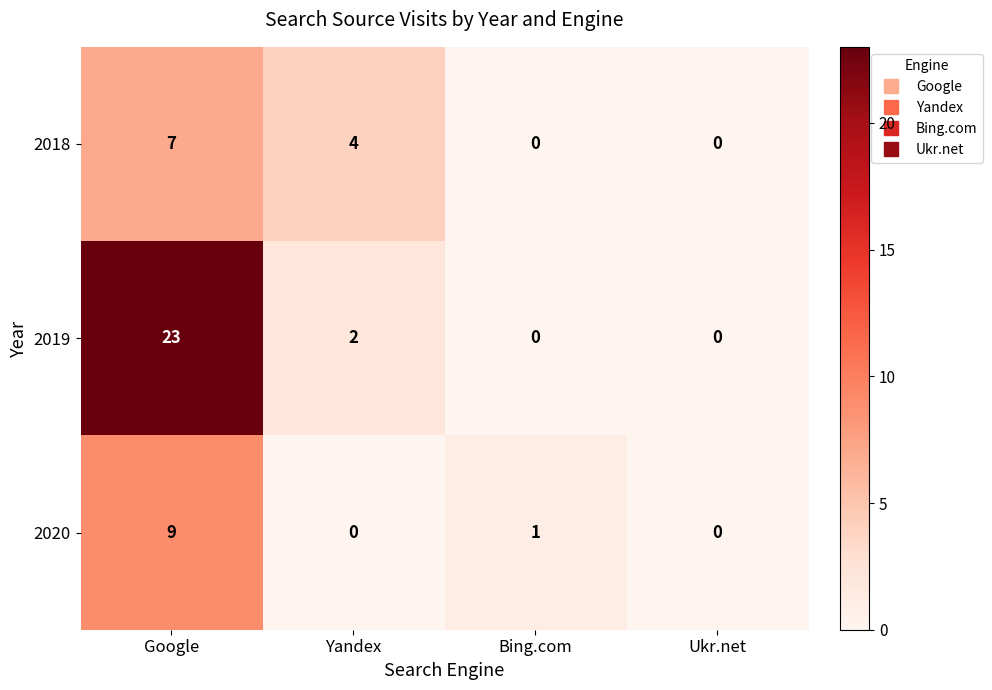

At how many categories does at least one series exceed 12?

1